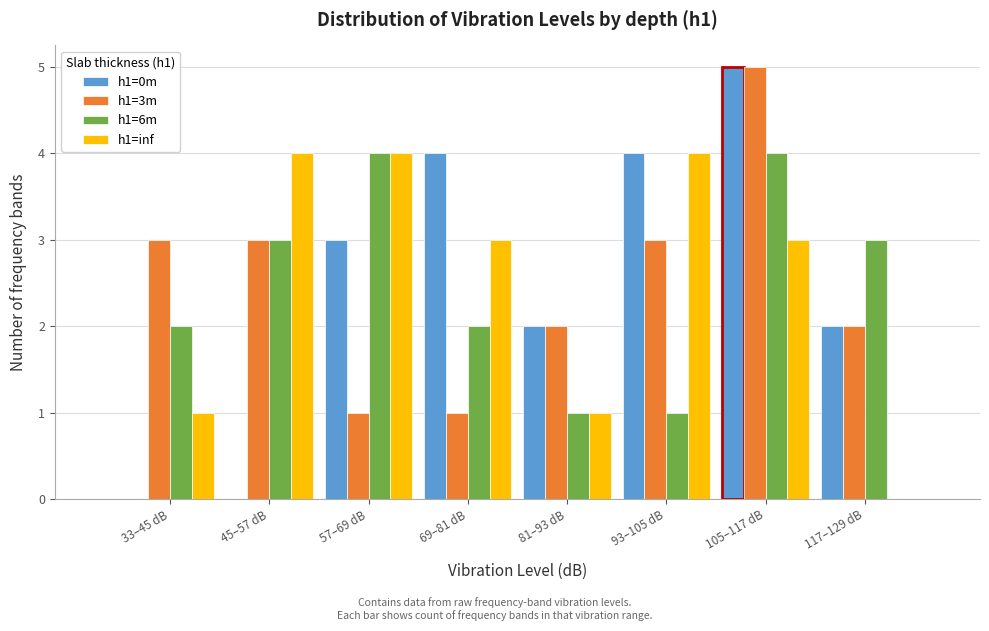

The value of h1=3m at 57–69 dB is 1. True or false?

True